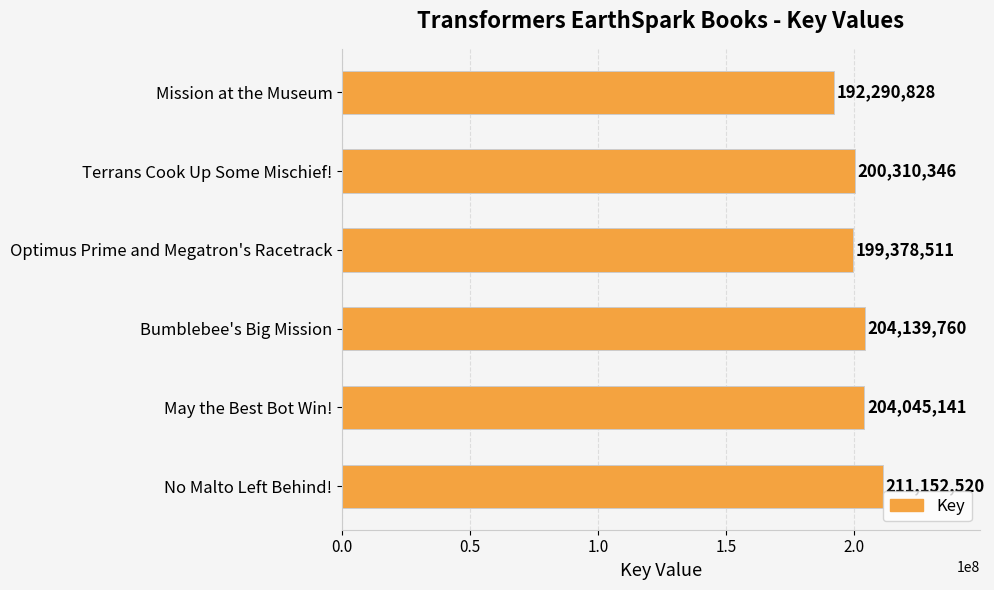

Between May the Best Bot Win! and Mission at the Museum, which is larger?

May the Best Bot Win!